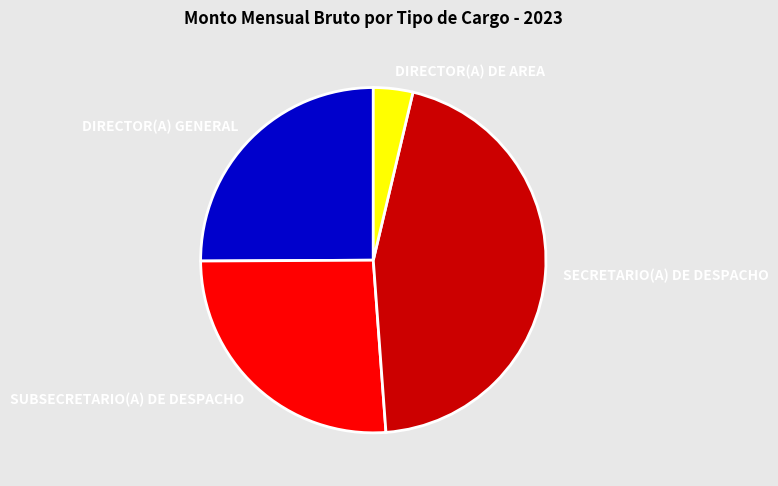

The SECRETARIO(A) DE DESPACHO slice represents 45% of the pie. True or false?

True